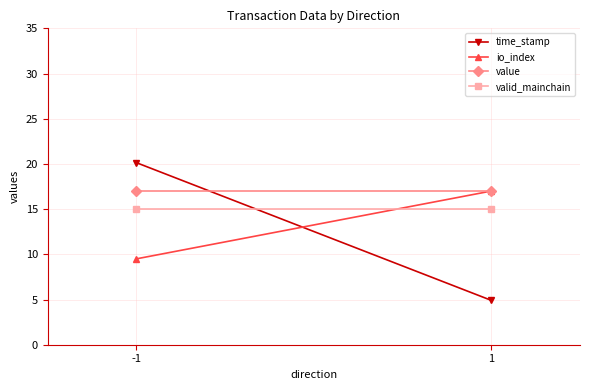

The time_stamp series shows 7.8 at -1. True or false?

False